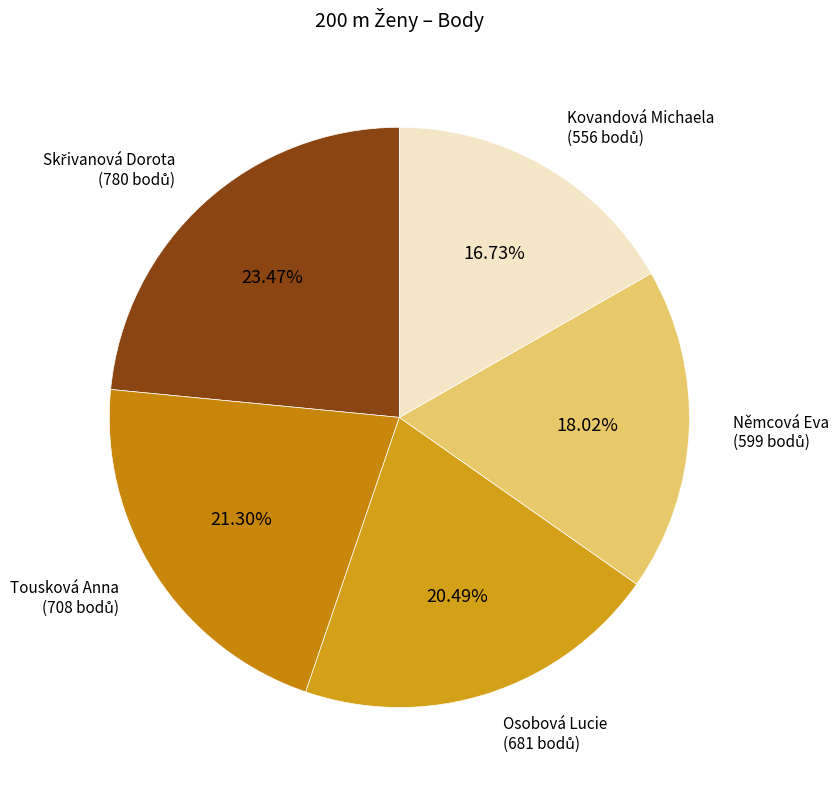

Which category has the smallest portion of the pie?

Kovandová Michaela